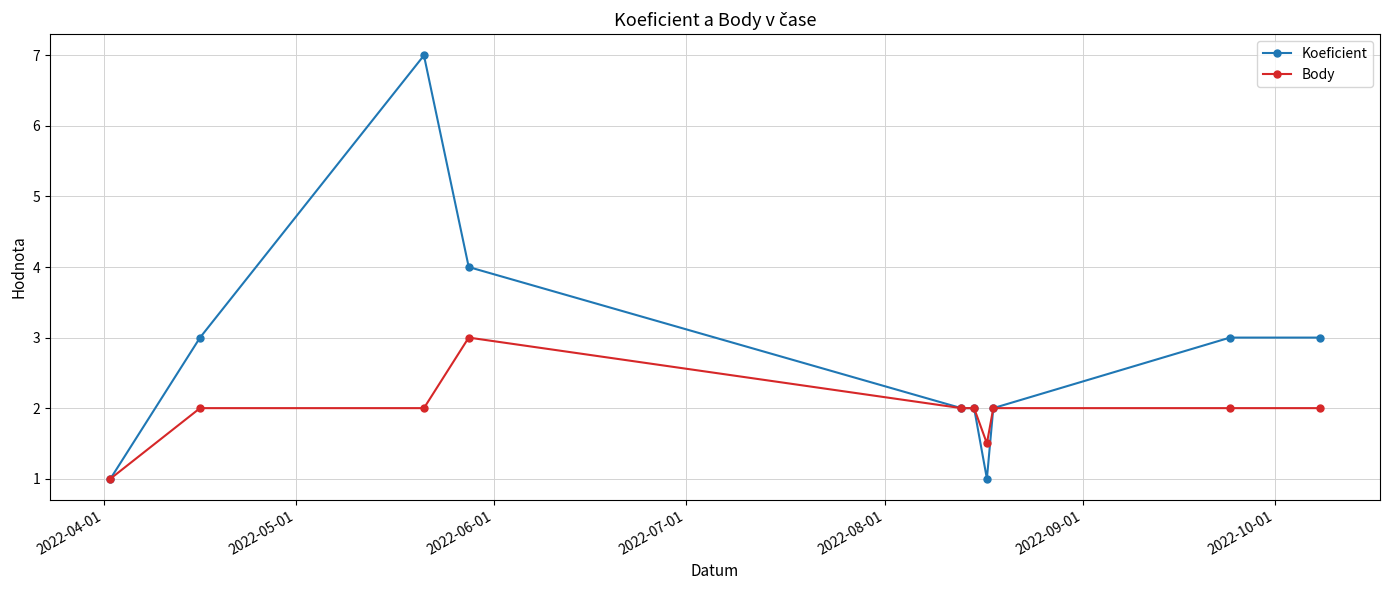

What is the maximum value shown in the chart?

7.0